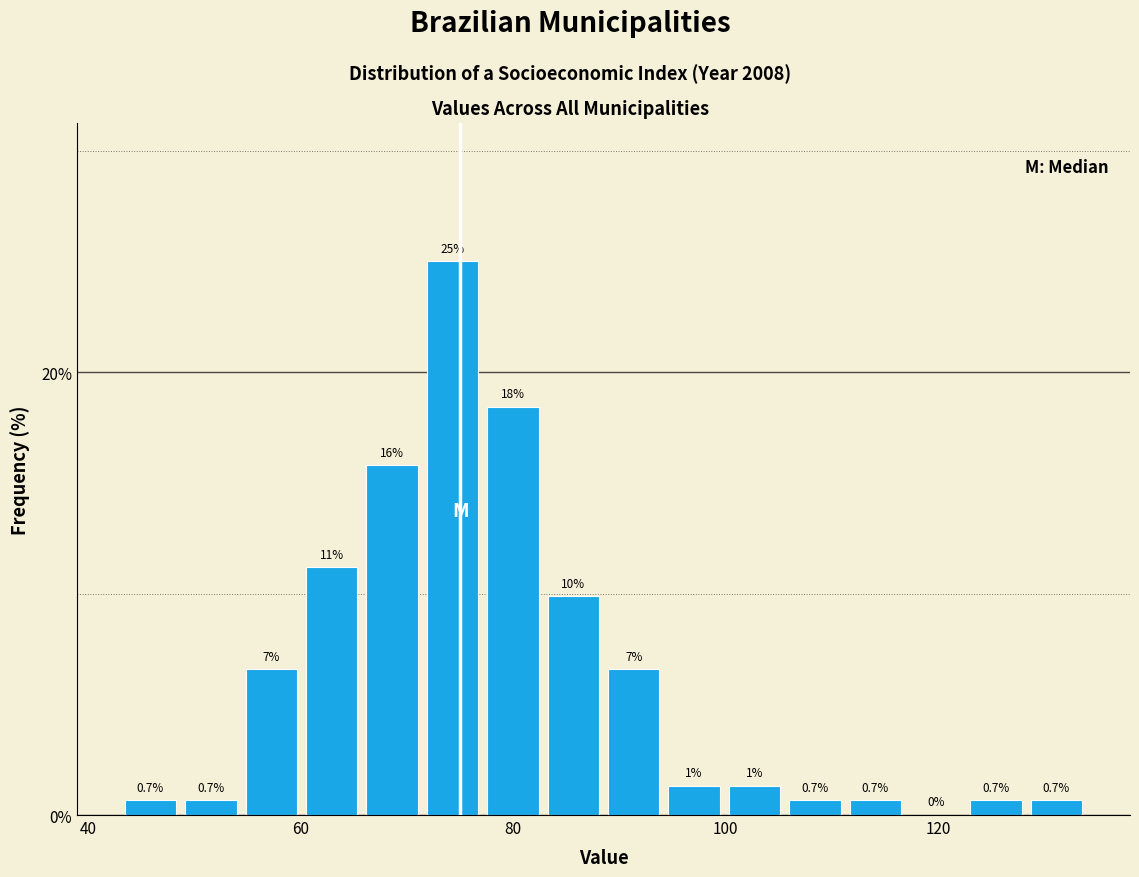

Around what value on the x-axis is the tallest bar? Give the approximate position of its centre, as read against the axis.

74